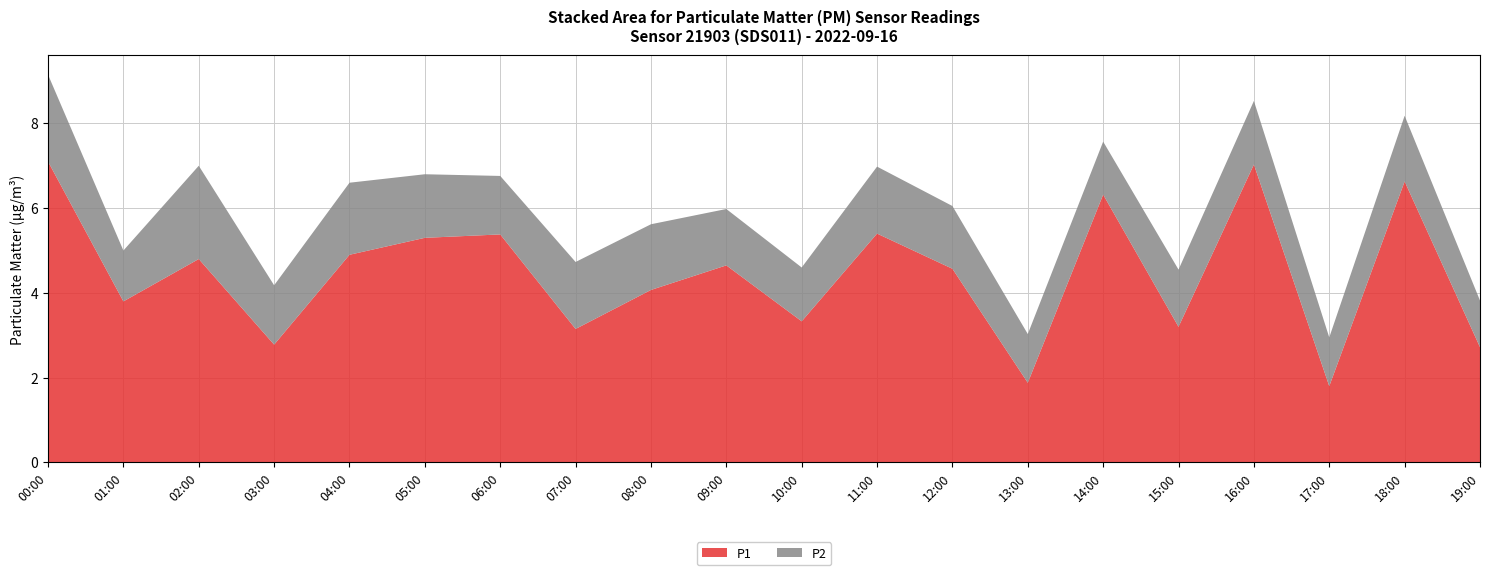

Reading left to right, extract all data points from this chart.

P1: 00:00=7.1	01:00=3.8	02:00=4.8	03:00=2.8	04:00=4.9	05:00=5.3	06:00=5.4	07:00=3.1	08:00=4.1	09:00=4.7	10:00=3.3	11:00=5.4	12:00=4.6	13:00=1.9	14:00=6.3	15:00=3.2	16:00=7.0	17:00=1.8	18:00=6.6	19:00=2.7
P2: 00:00=2.0	01:00=1.2	02:00=2.2	03:00=1.4	04:00=1.7	05:00=1.5	06:00=1.4	07:00=1.6	08:00=1.6	09:00=1.3	10:00=1.3	11:00=1.6	12:00=1.5	13:00=1.1	14:00=1.2	15:00=1.4	16:00=1.5	17:00=1.1	18:00=1.6	19:00=1.1